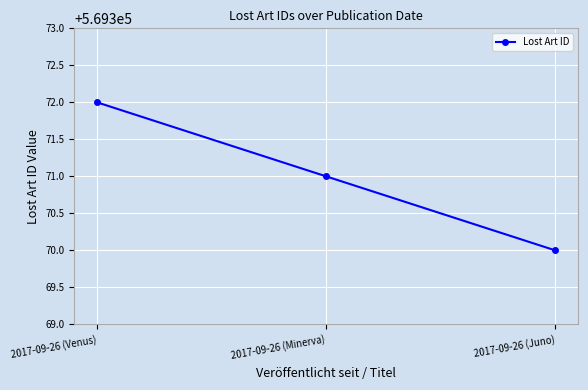

List the labels in order of value, smallest first.

2017-09-26 (Juno), 2017-09-26 (Minerva), 2017-09-26 (Venus)